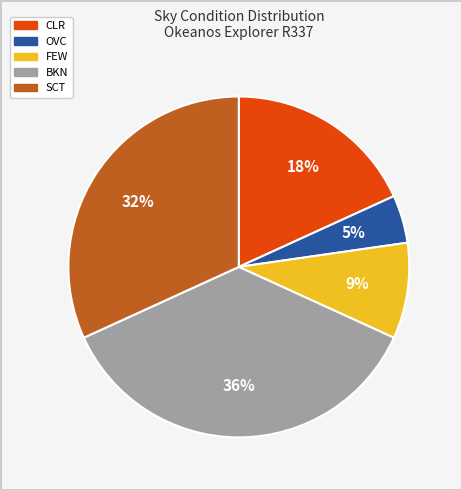

To the nearest percent, what is the combined percentage of BKN and SCT?

68%